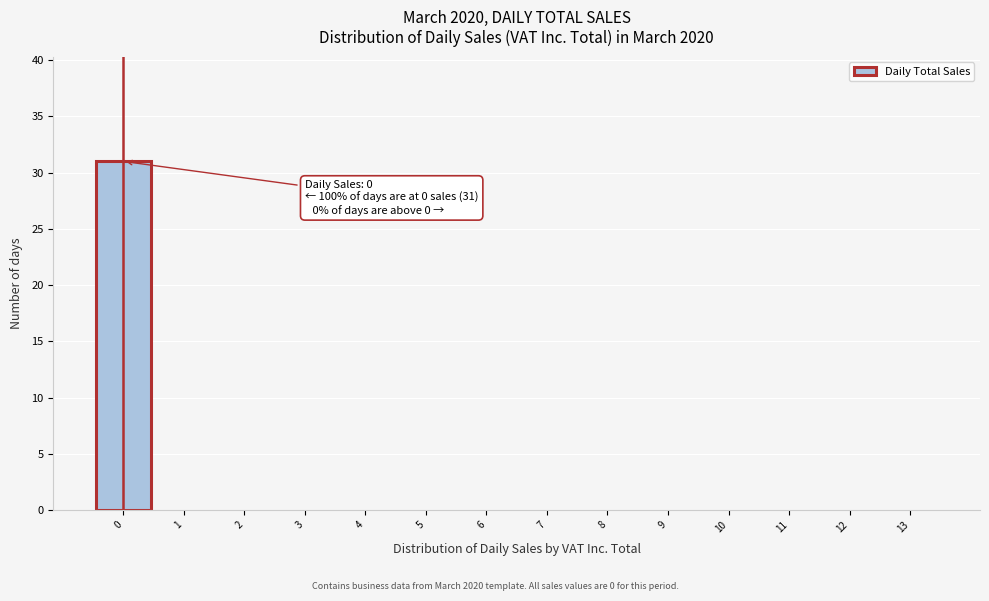

Over which range of the x-axis is the bar tallest?

-0.5 to 0.5